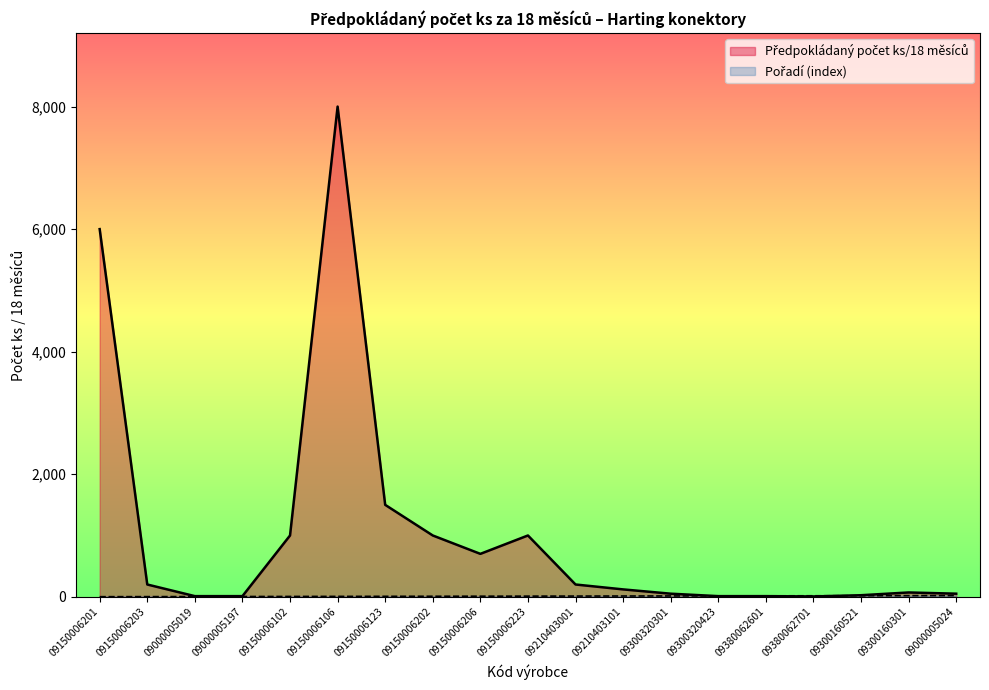

At which category is the sum across all series the highest?

09150006106